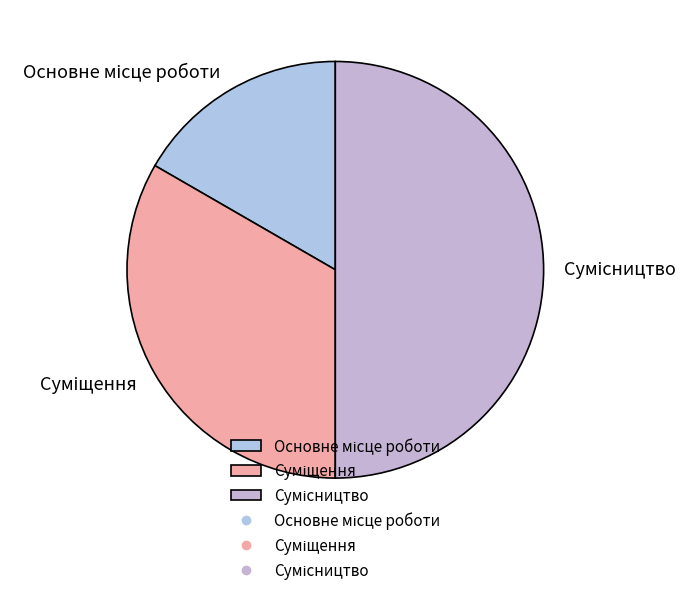

Count the number of slices in the pie.

3